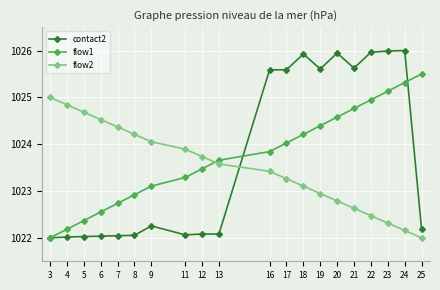

What are all the series names shown in the legend?

contact2, flow1, flow2